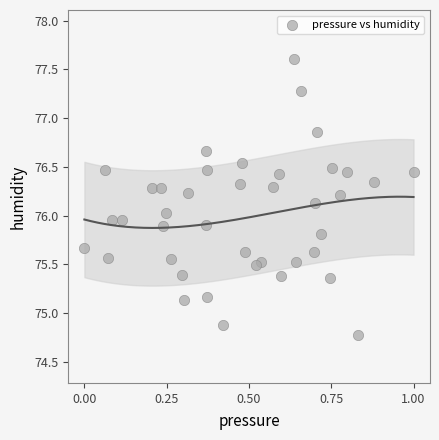

What is the range of X values (max minus min)?

1.0